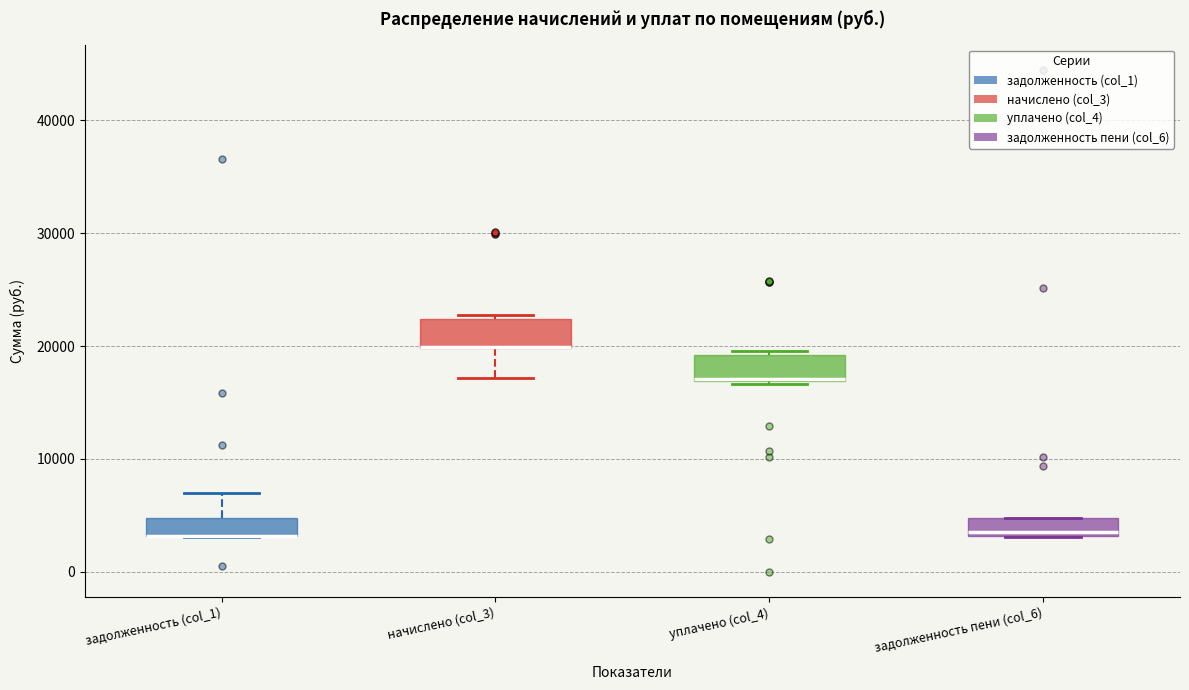

Reading left to right, read every box against the y-axis: the position of its median line, the range the box covers, and the ends of its whiskers. The values are not printed on the chart, so give them approximately, as read against the axis.

задолженность (col_1): median 3000 (drawn on the box's lower edge), box 3000 to 5000, whiskers 3000 to 7000
начислено (col_3): median 20000 (drawn on the box's lower edge), box 20000 to 22000, whiskers 17000 to 23000
уплачено (col_4): median 17000, box 17000 to 19000, whiskers 17000 to 20000
задолженность пени (col_6): median 4000, box 3000 to 5000, whiskers 3000 to 5000